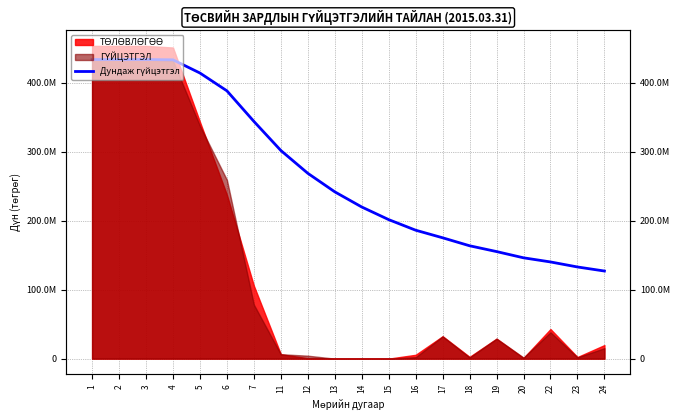

How many lines are shown in the chart?

1